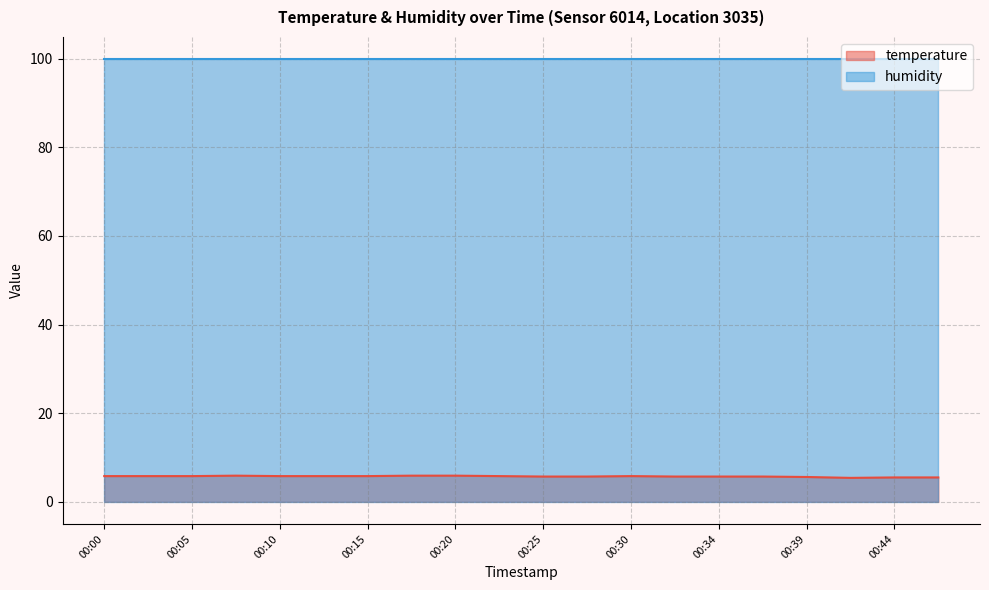

How many series are shown in this chart?

2